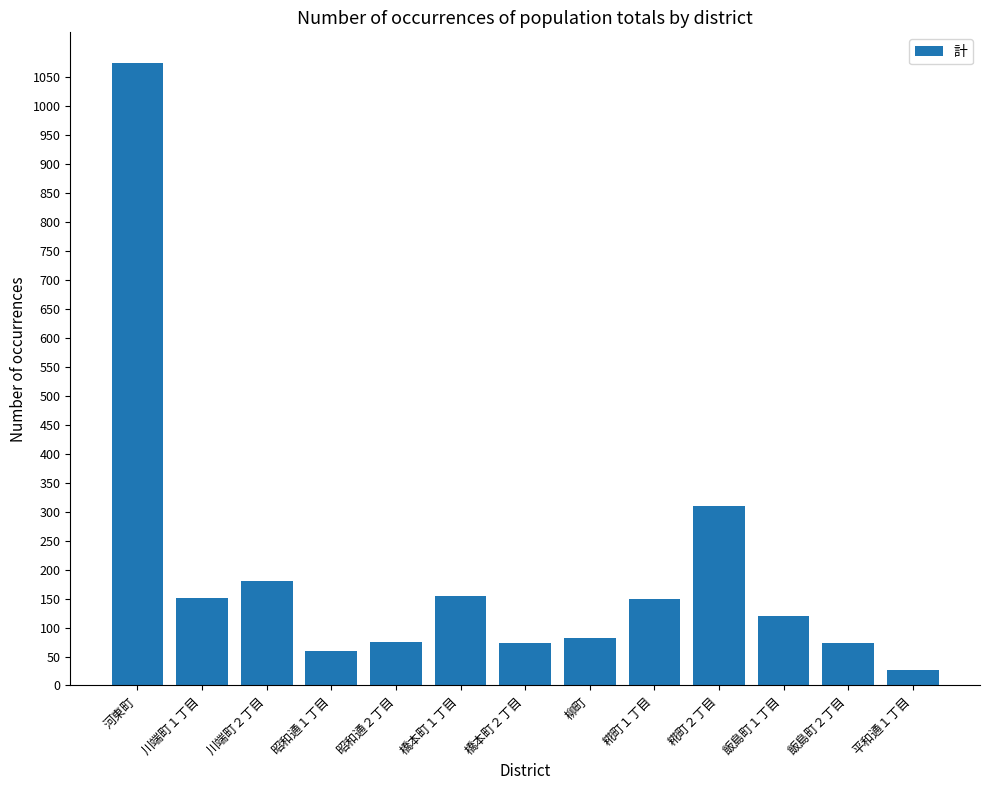

Which label corresponds to the smallest value in the chart?

平和通１丁目